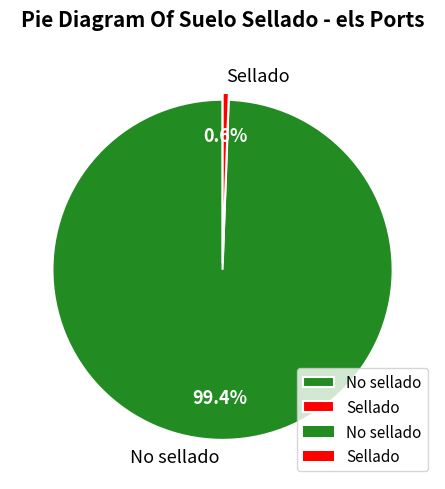

Rank the categories by value from highest to lowest.

No sellado, Sellado